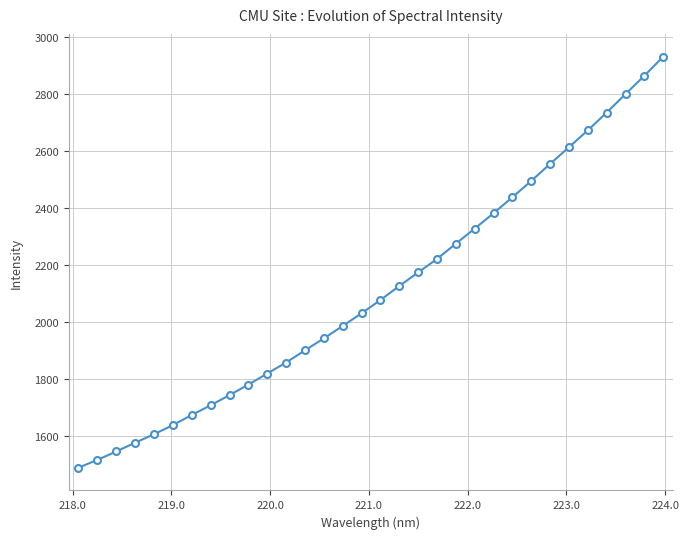

What is the value of the 5th point from the left?

1605.5